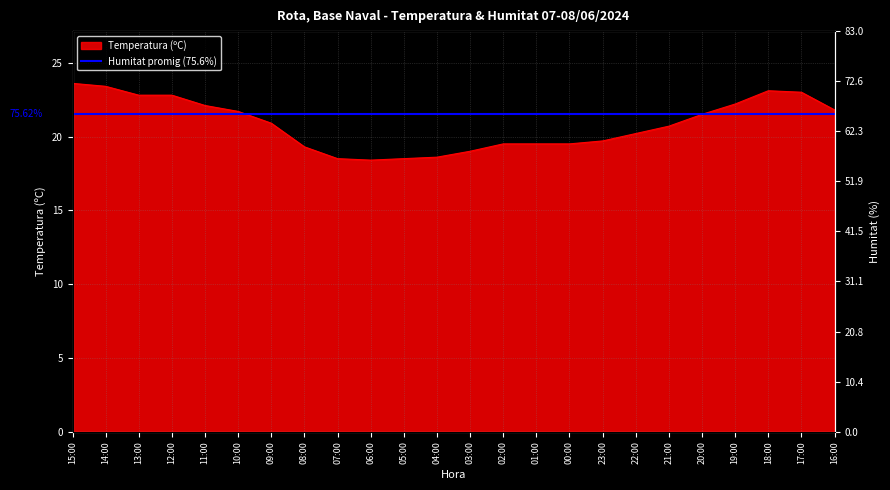

At which category does the data reach its first local valley?

06:00